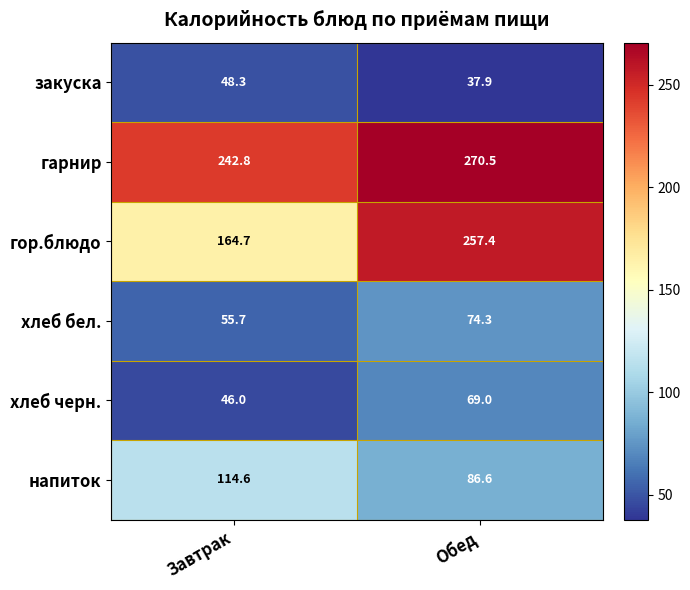

What is the difference between the highest and lowest values at Обед?

232.6